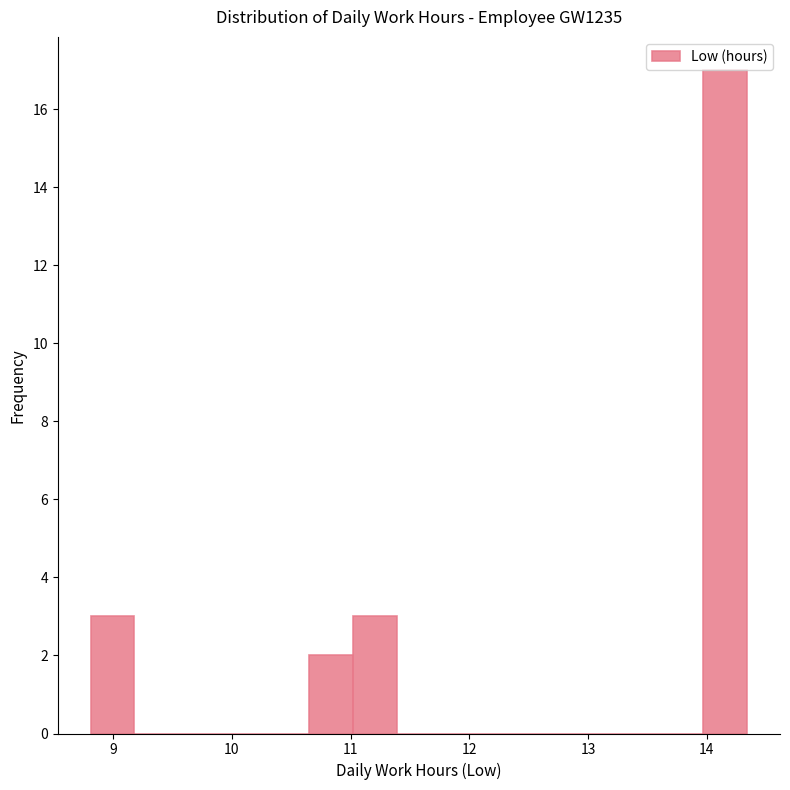

Read against the x-axis, roughly where is the centre of the tallest bar?

14.2